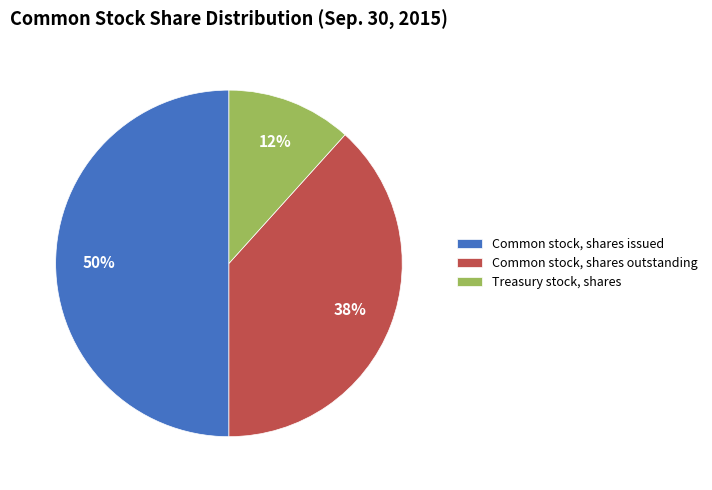

To the nearest percent, what portion does Common stock, shares outstanding represent?

38%